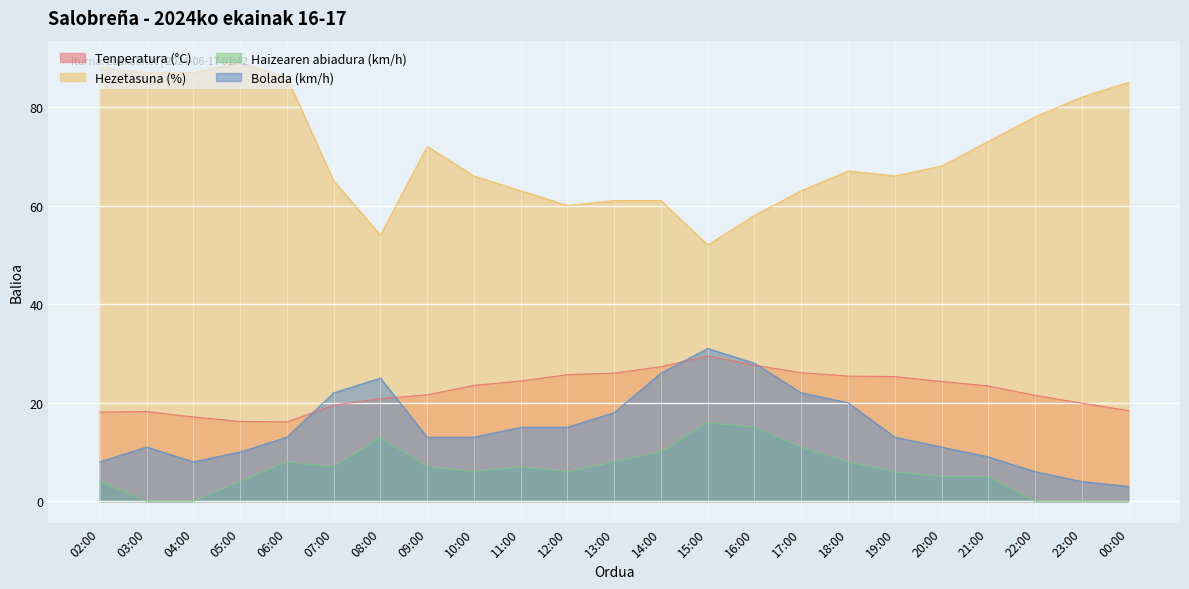

How many data points does each series have?

23